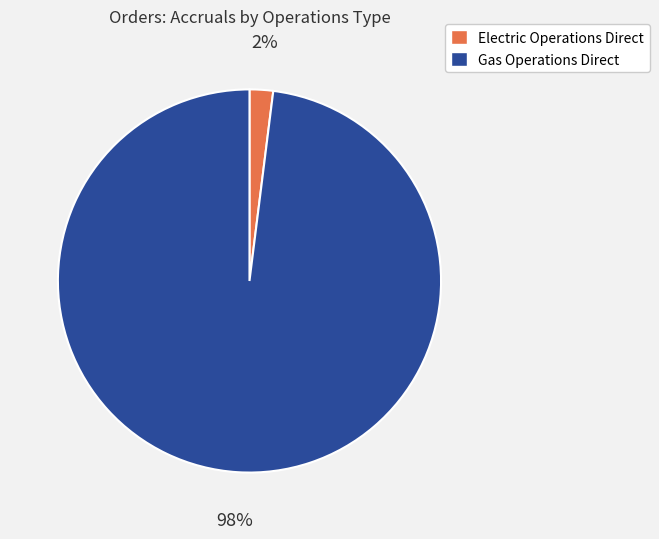

True or false: Gas Operations Direct accounts for 98% of the total.

True